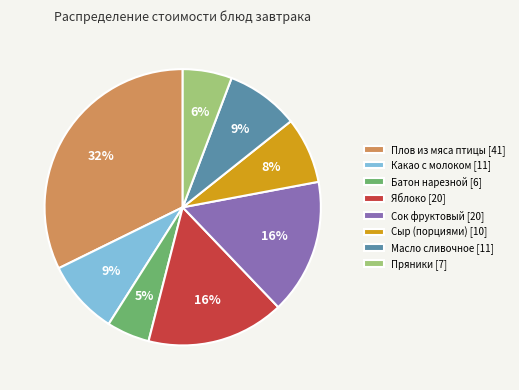

Does Масло сливочное account for over 50% of the chart?

No